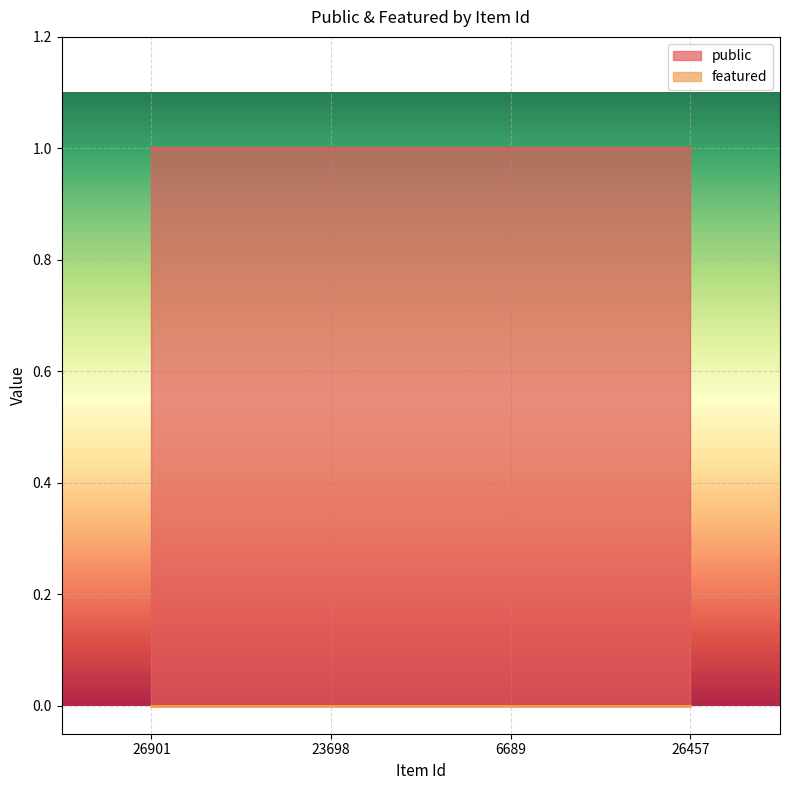

True or false: public and featured intersect in this chart.

False